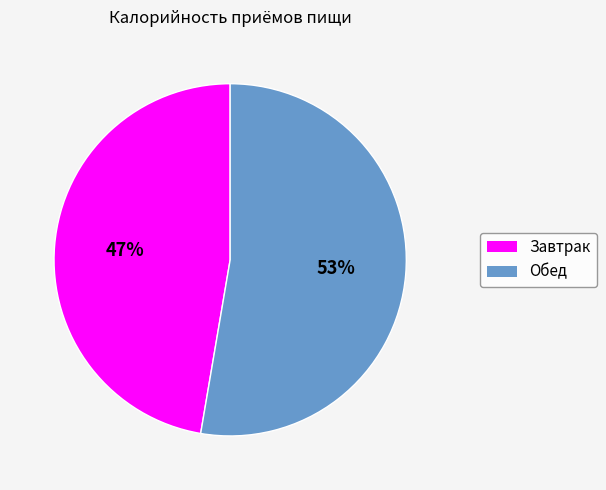

To the nearest percent, what is the combined percentage of Обед and Завтрак?

100%